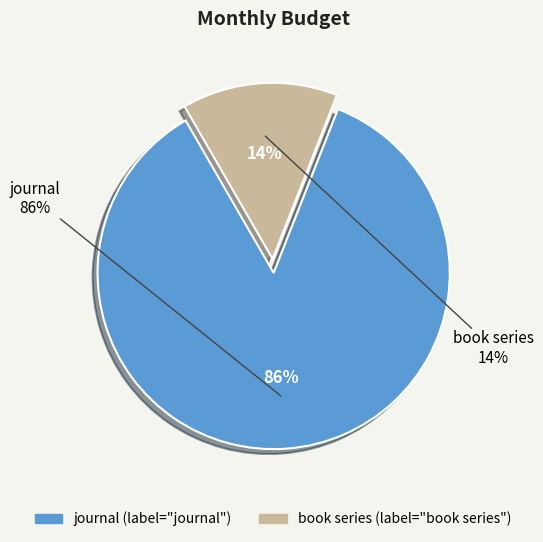

Which slice is the largest?

journal